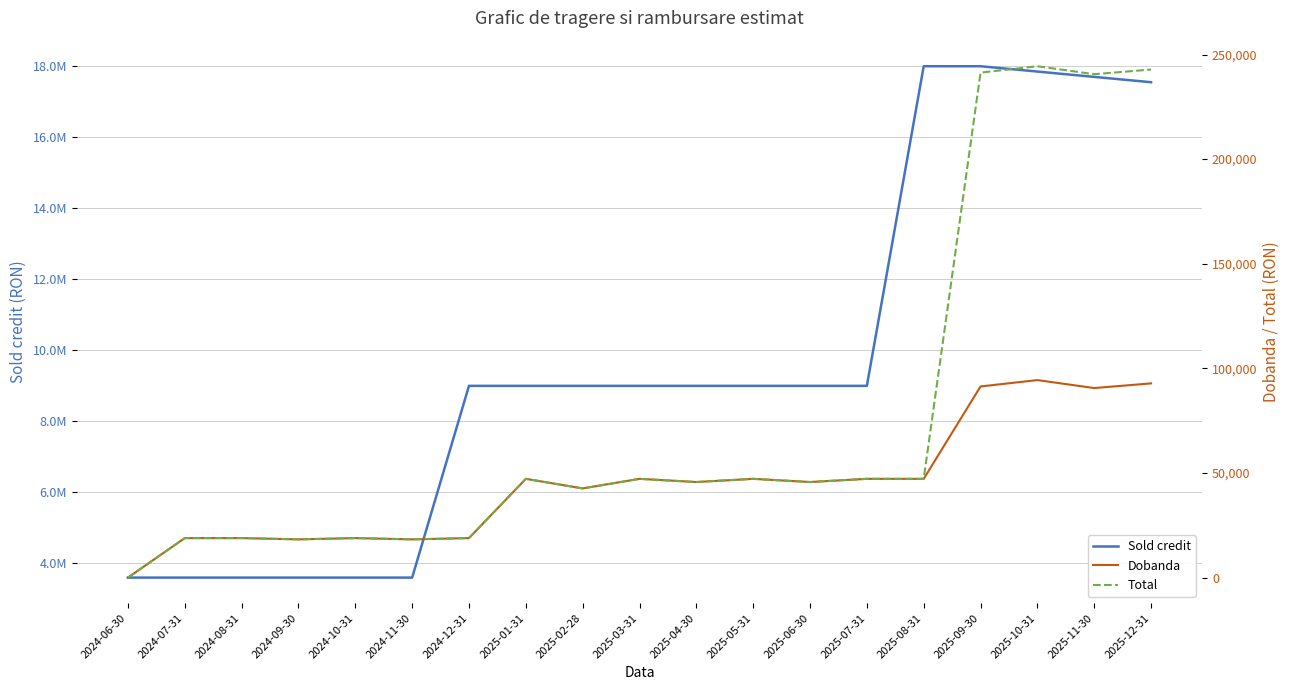

At which label does Sold credit first exceed 9000000?

2025-08-31